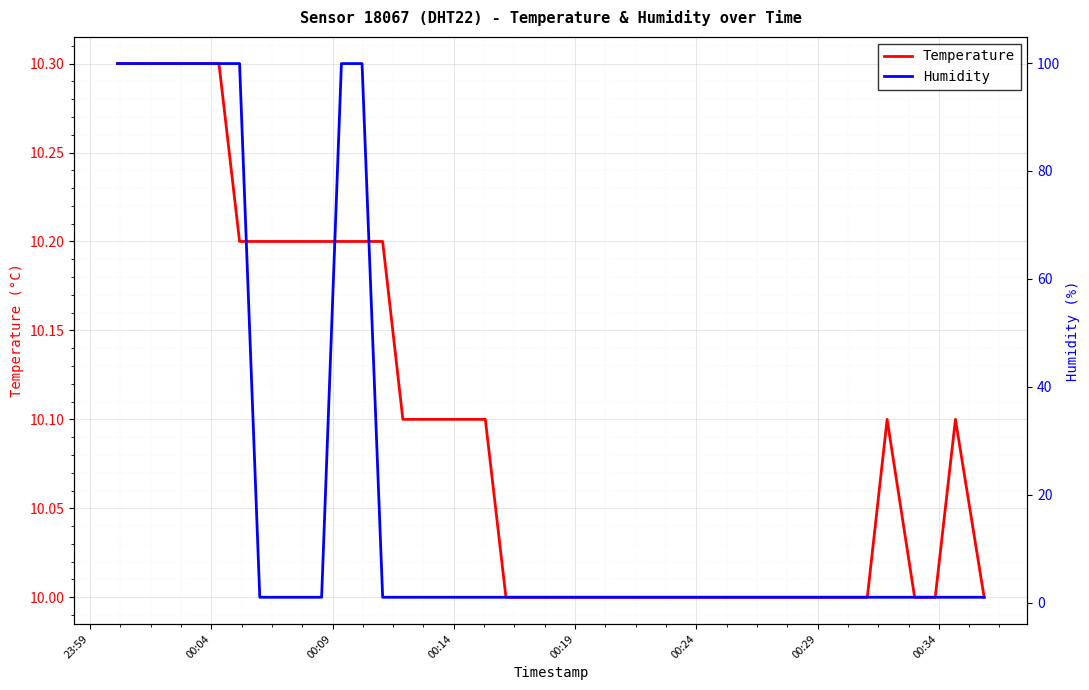

How many intersections are there between Temperature and Humidity?

3